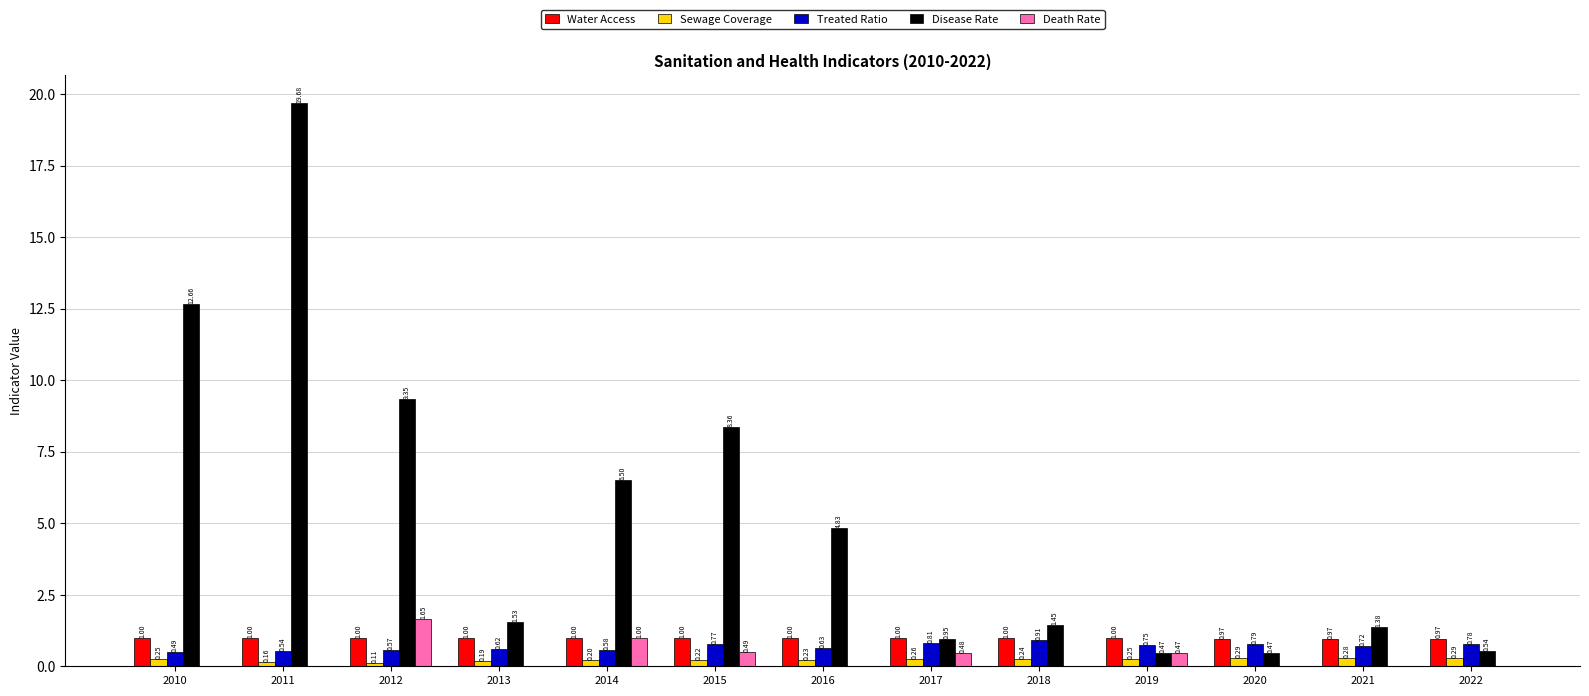

What is the total value across all series at 2013?

3.3